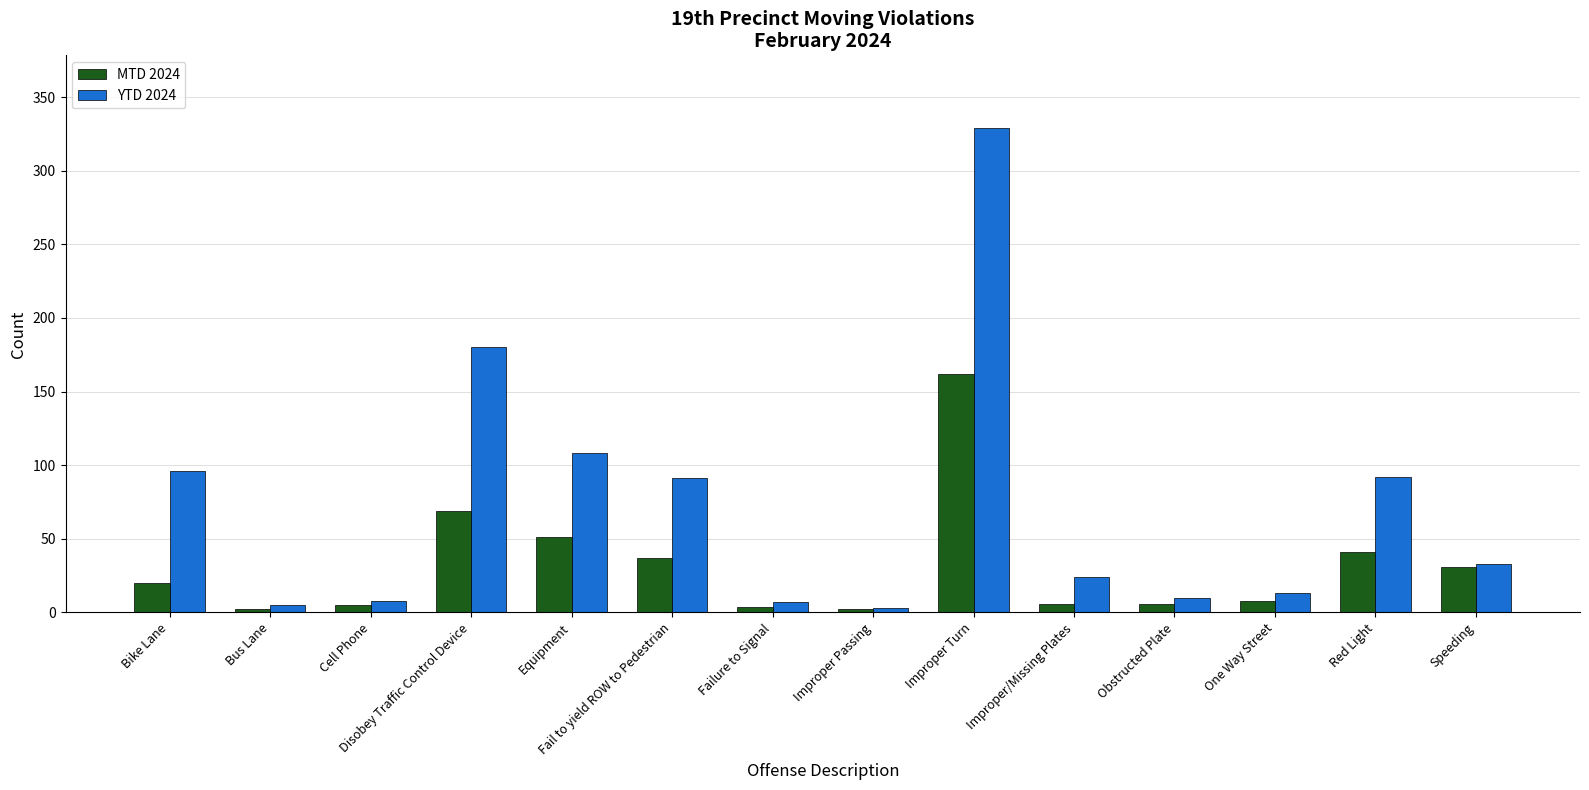

How many groups of bars are there?

14